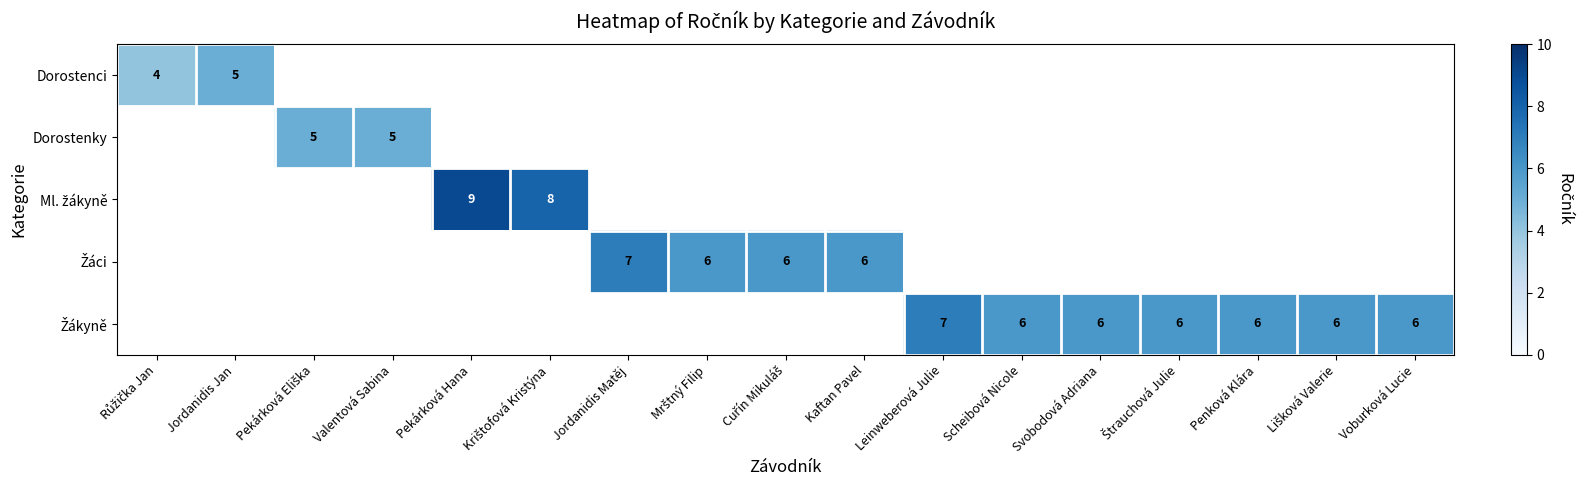

Rank the series at Štrauchová Julie from lowest to highest value.

Dorostenci, Dorostenky, Ml. žákyně, Žáci, Žákyně